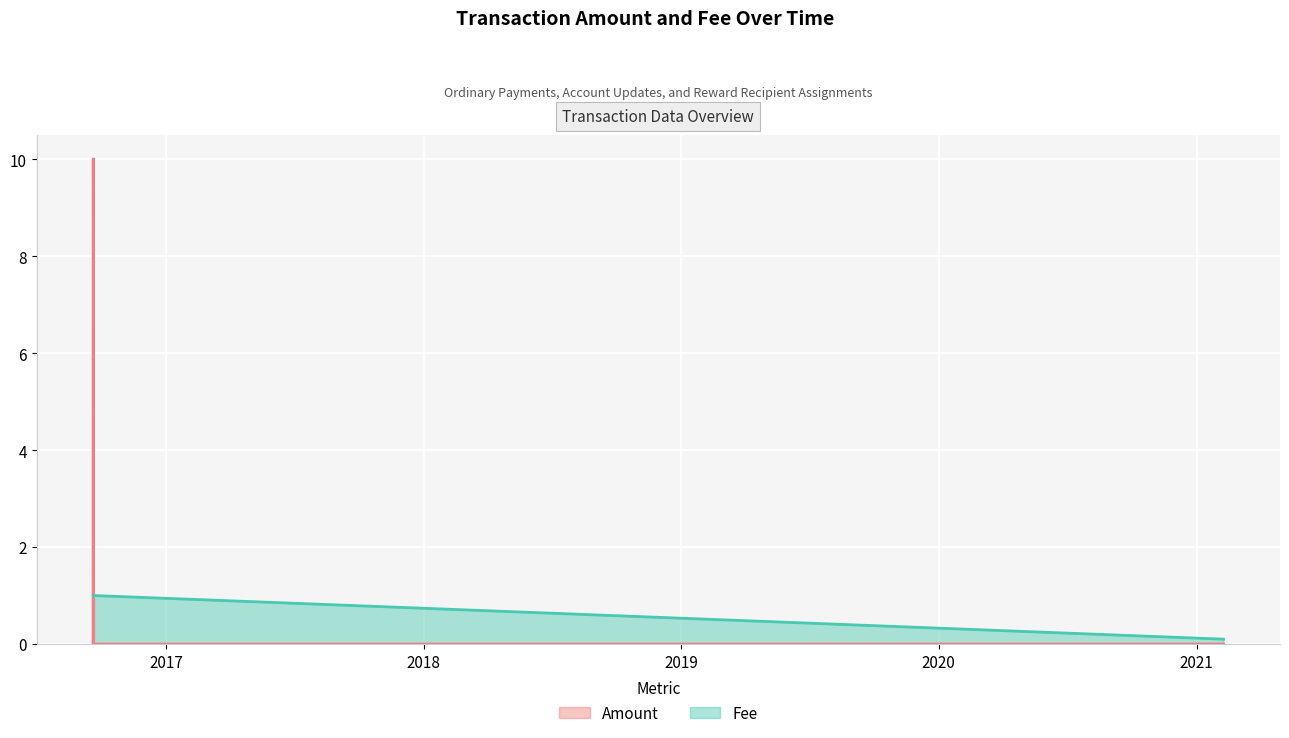

What is the label of the 5th point from the right?

2021-02-08 00:23:49